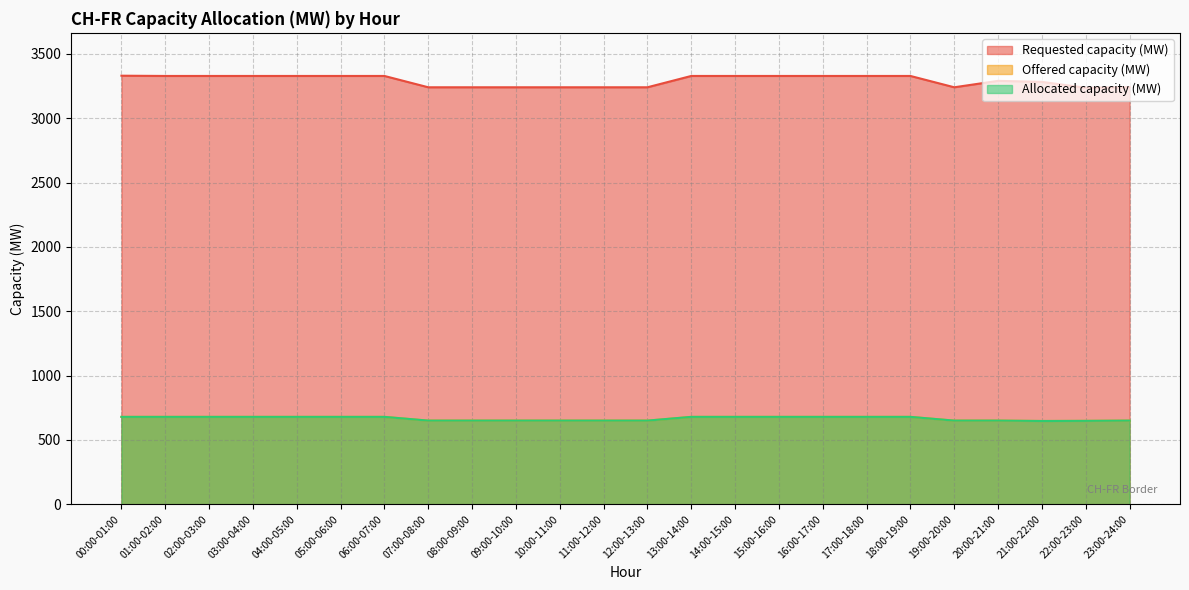

What is the difference between the Requested capacity (MW) values at 00:00-01:00 and 16:00-17:00?

2